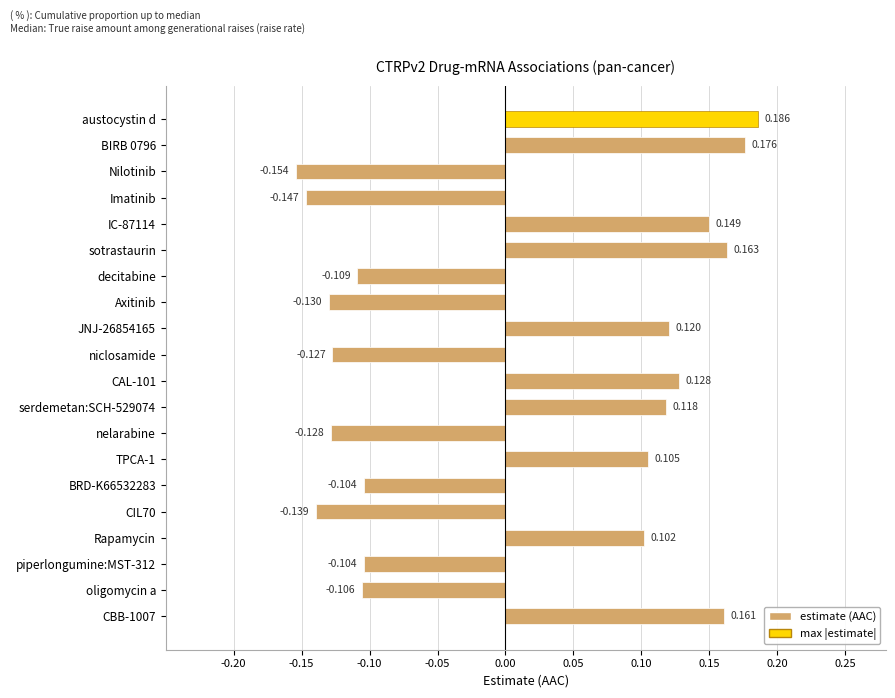

How many bars are there in total?

20